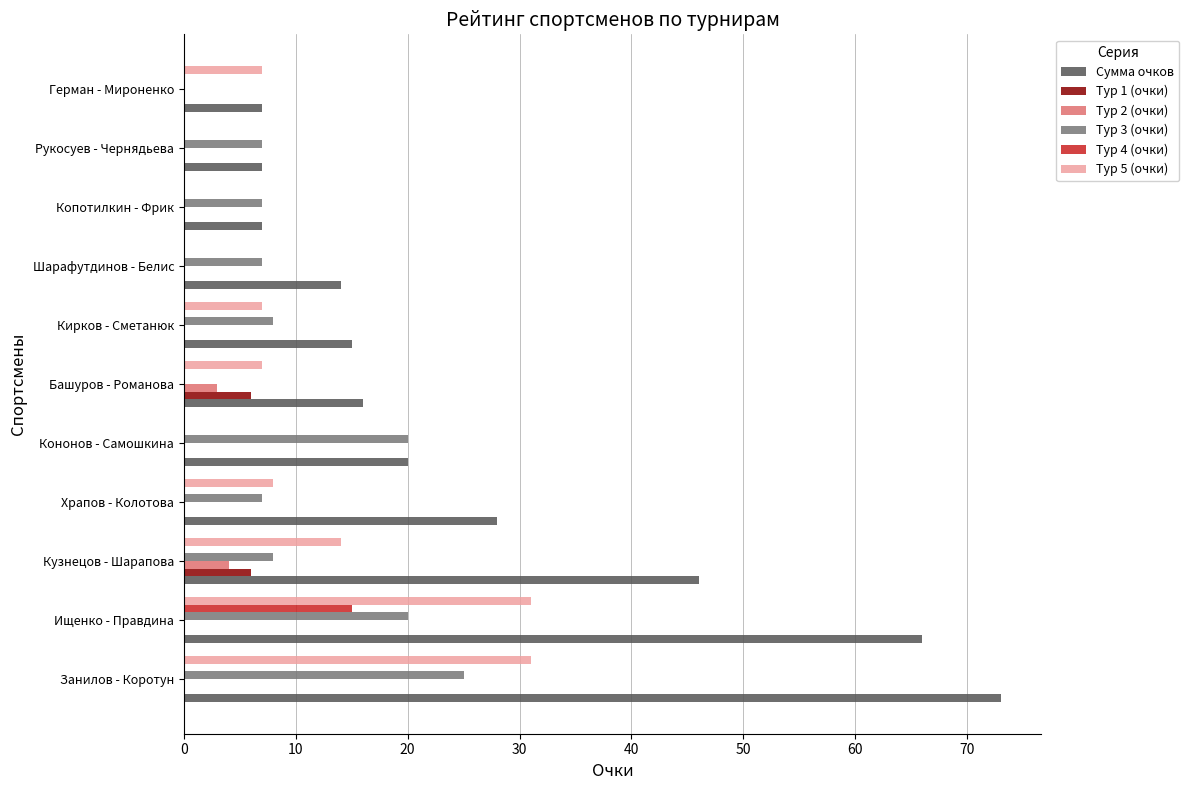

Which series has the largest total across all categories?

Сумма очков